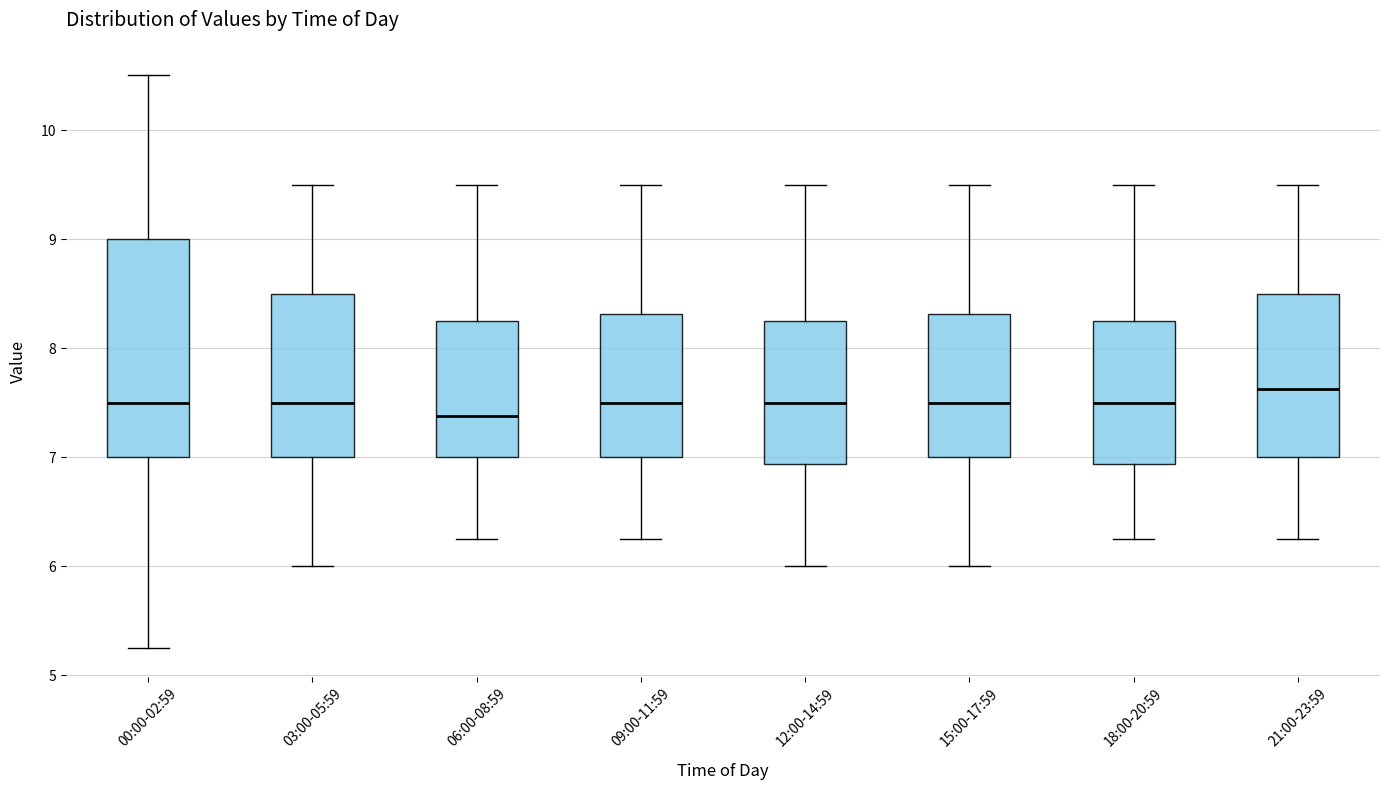

Where is the lower edge of the box for 12:00-14:59 on the y-axis? The values are not printed on the chart, so give them approximately, as read against the axis.

6.9